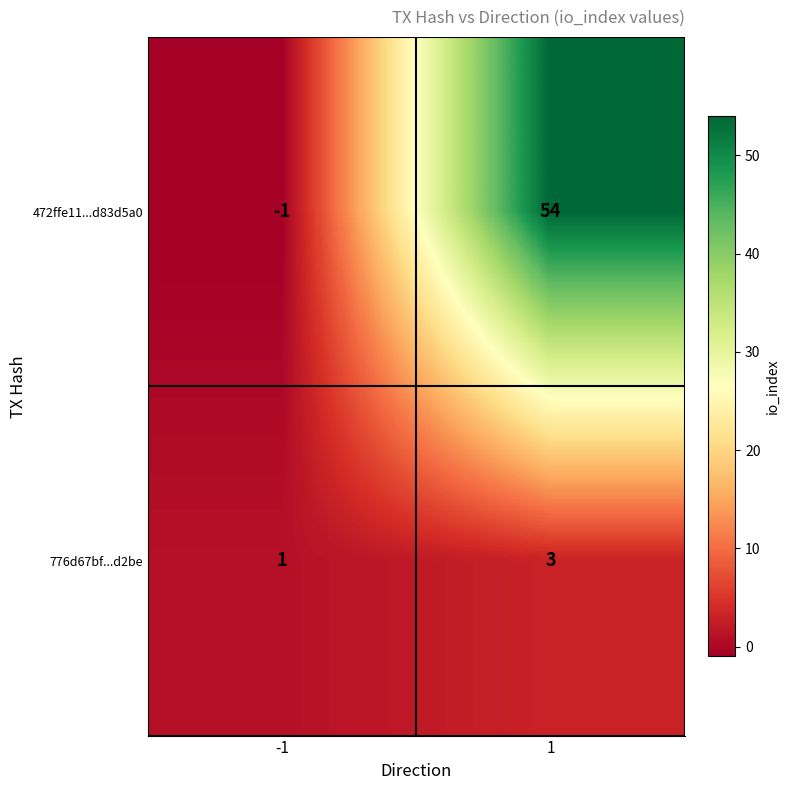

Reading left to right, transcribe all the data shown in this chart.

472ffe11...d83d5a0: -1	54
776d67bf...d2be: 1	3